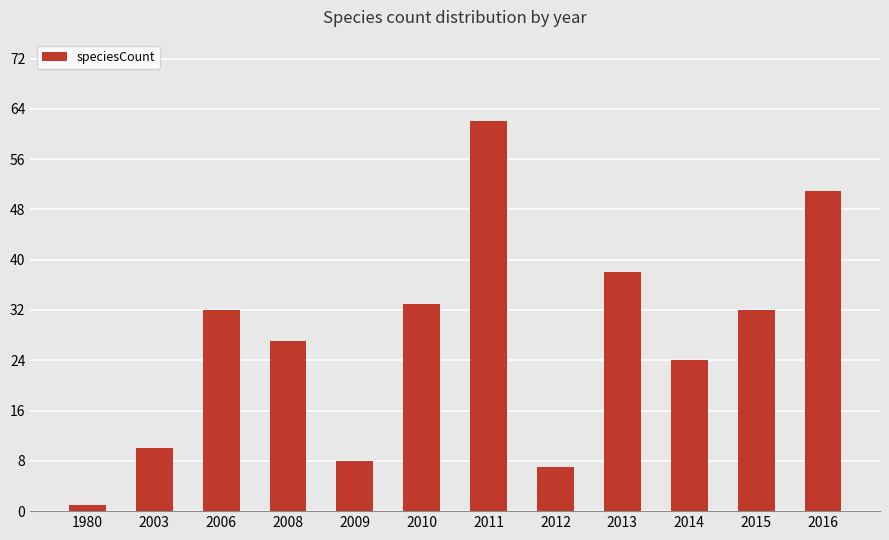

How many series are shown in this chart?

1